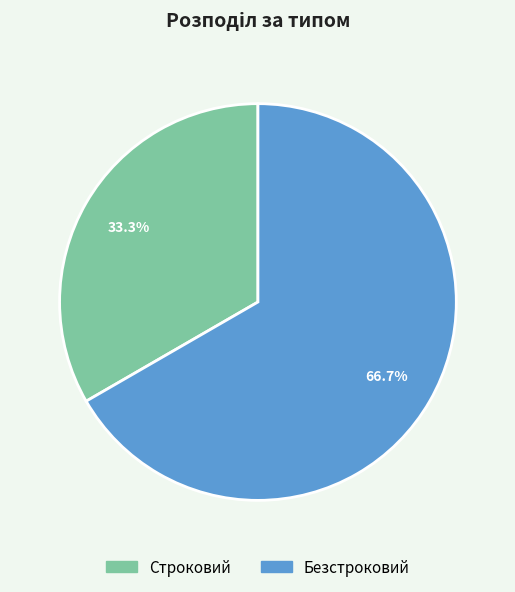

What percentage is NOT represented by Строковий?

66.7%